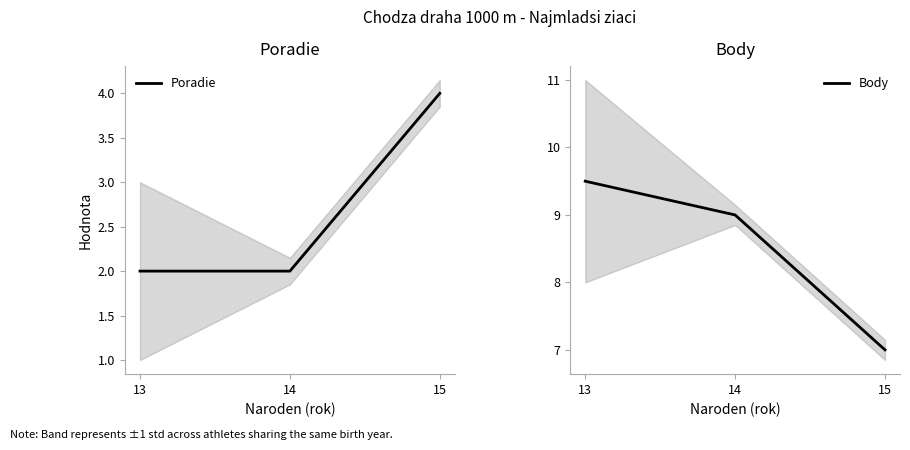

Reading left to right, list all the values displayed in this chart.

Poradie: 2.0	2.0	4.0
Body: 9.5	9.0	7.0